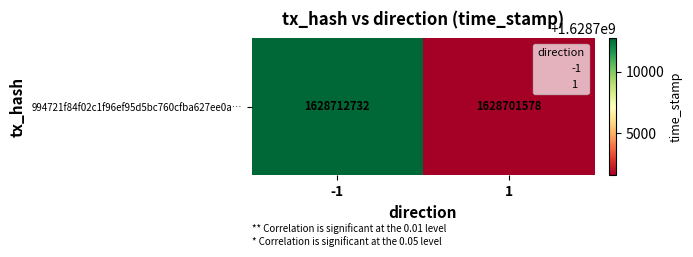

List the labels in order of value, largest first.

-1, 1